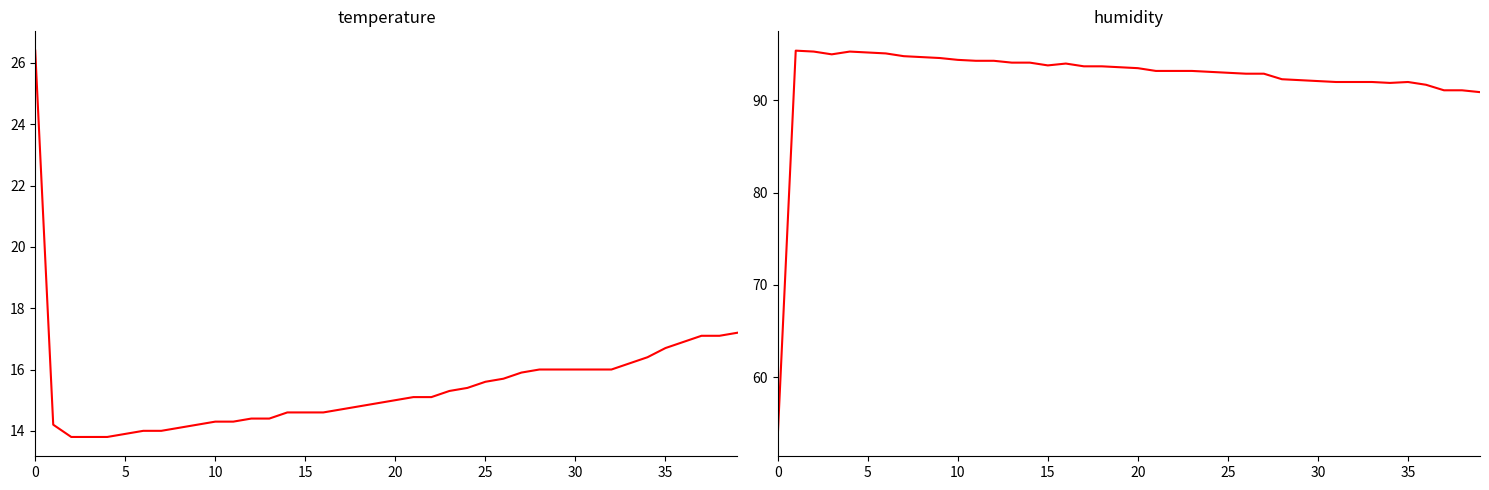

Which has a higher value, 35 or 13?

35